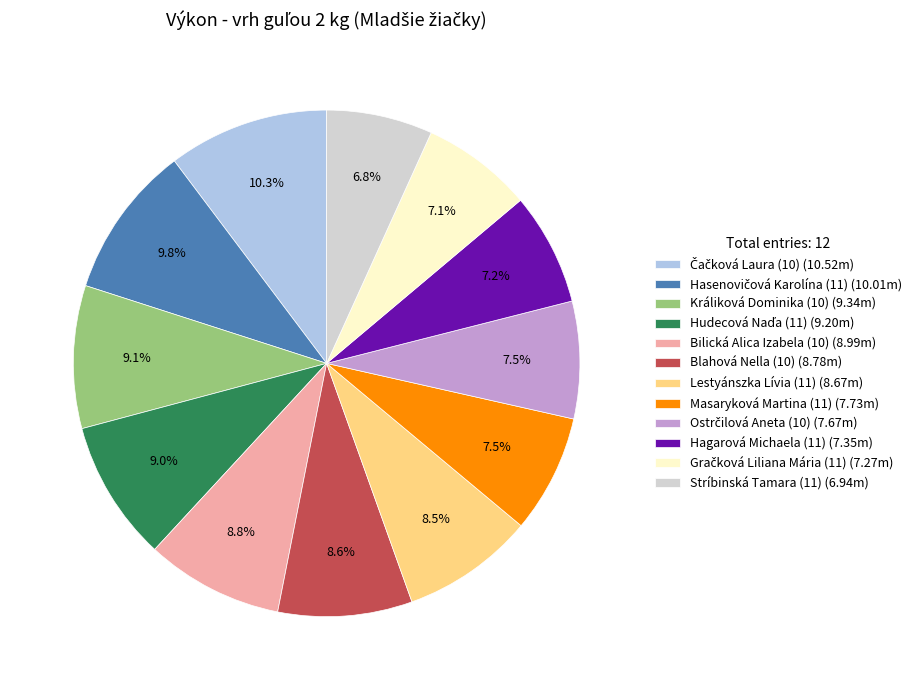

Count the number of slices in the pie.

12